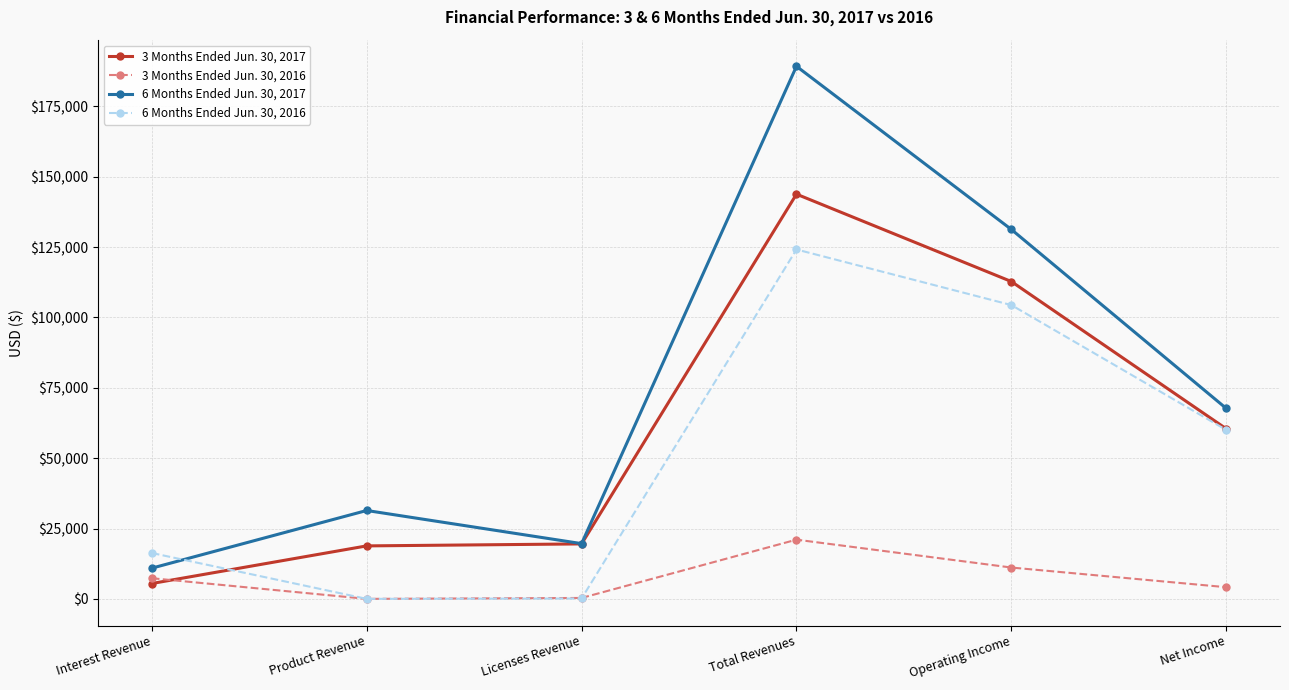

Which category has the lowest value in the 3 Months Ended Jun. 30, 2017 series?

Interest Revenue